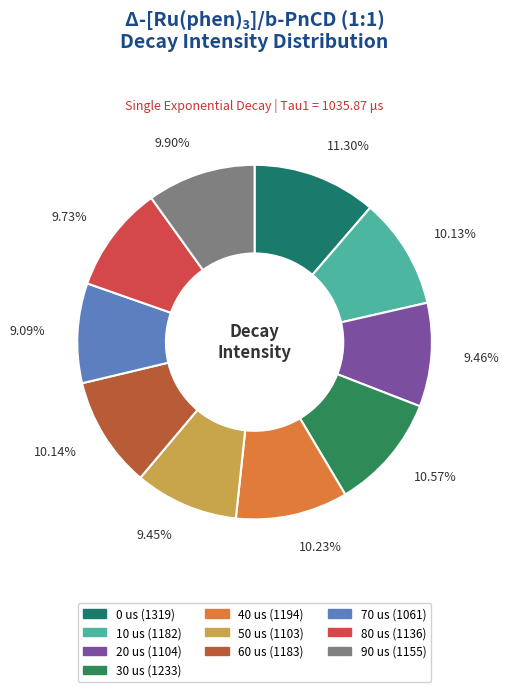

Count the number of slices in the pie.

10